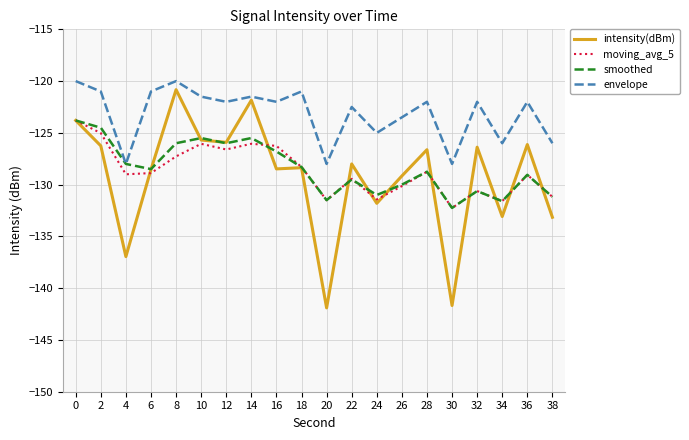

Where is the first local minimum for envelope?

4